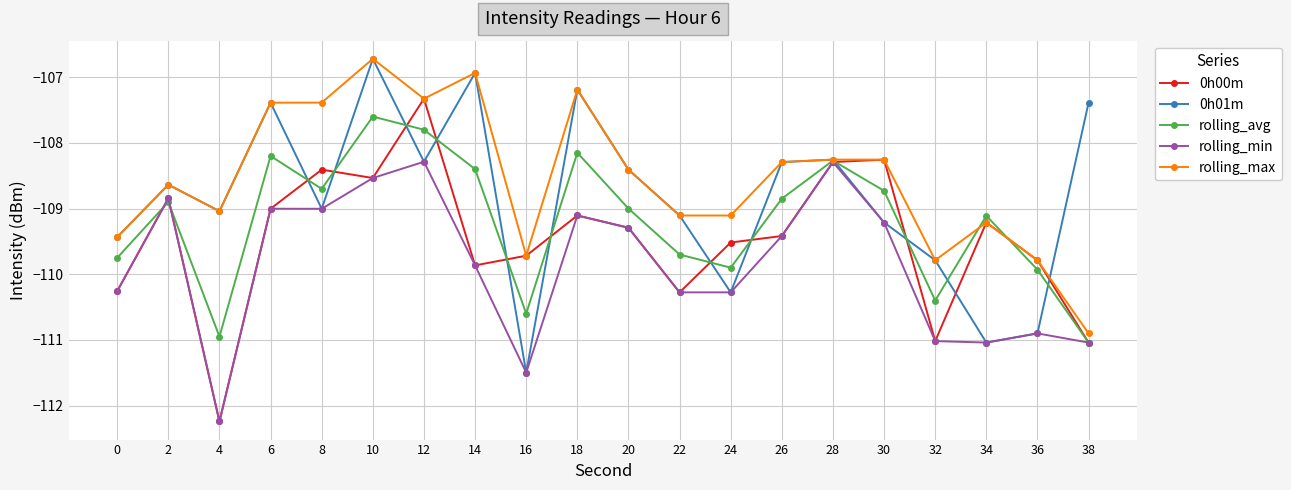

At how many categories does at least one series exceed -110?

20